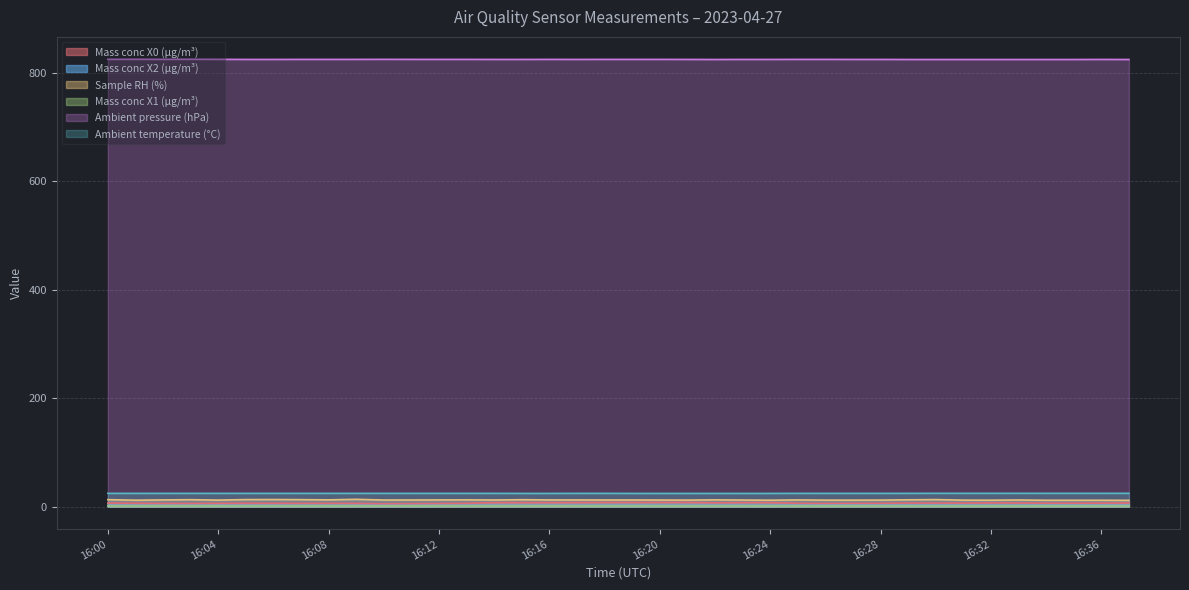

What is the sum of all Mass conc X0 (μg/m³) values?

254.0